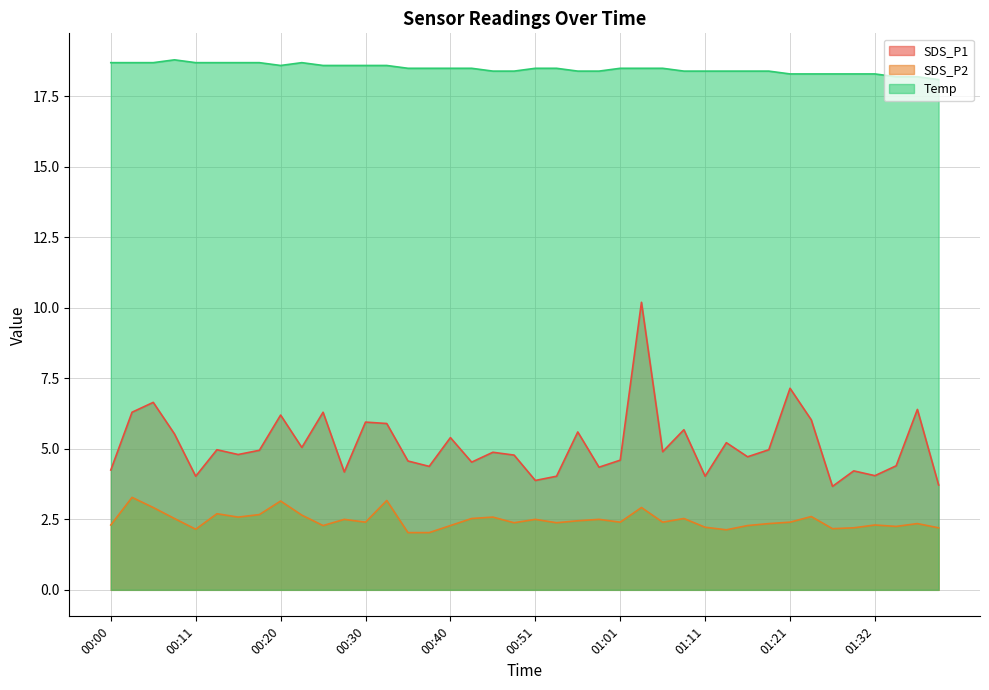

What is the label of the 16th point from the right?

01:01